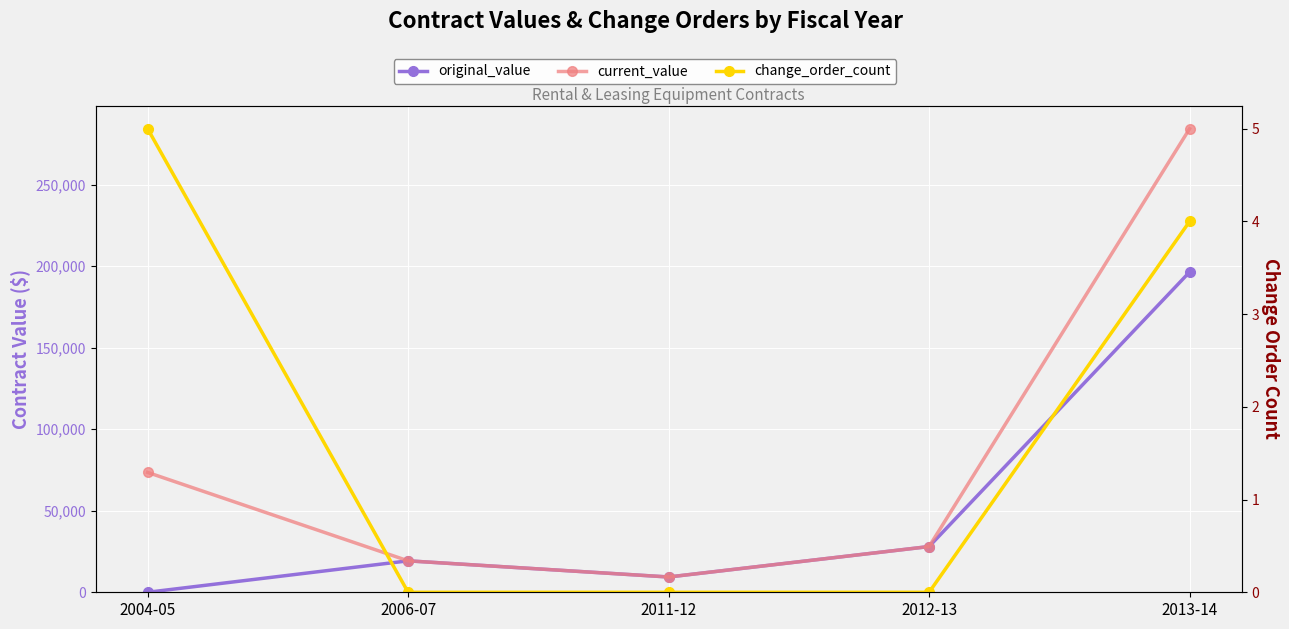

Reading left to right, extract all data points from this chart.

original_value: 2004-05=0.0	2006-07=19285.1	2011-12=9375.0	2012-13=28052.0	2013-14=196435.0
current_value: 2004-05=73521.5	2006-07=19285.1	2011-12=9375.0	2012-13=28052.0	2013-14=284317.5
change_order_count: 2004-05=5.0	2006-07=0.0	2011-12=0.0	2012-13=0.0	2013-14=4.0